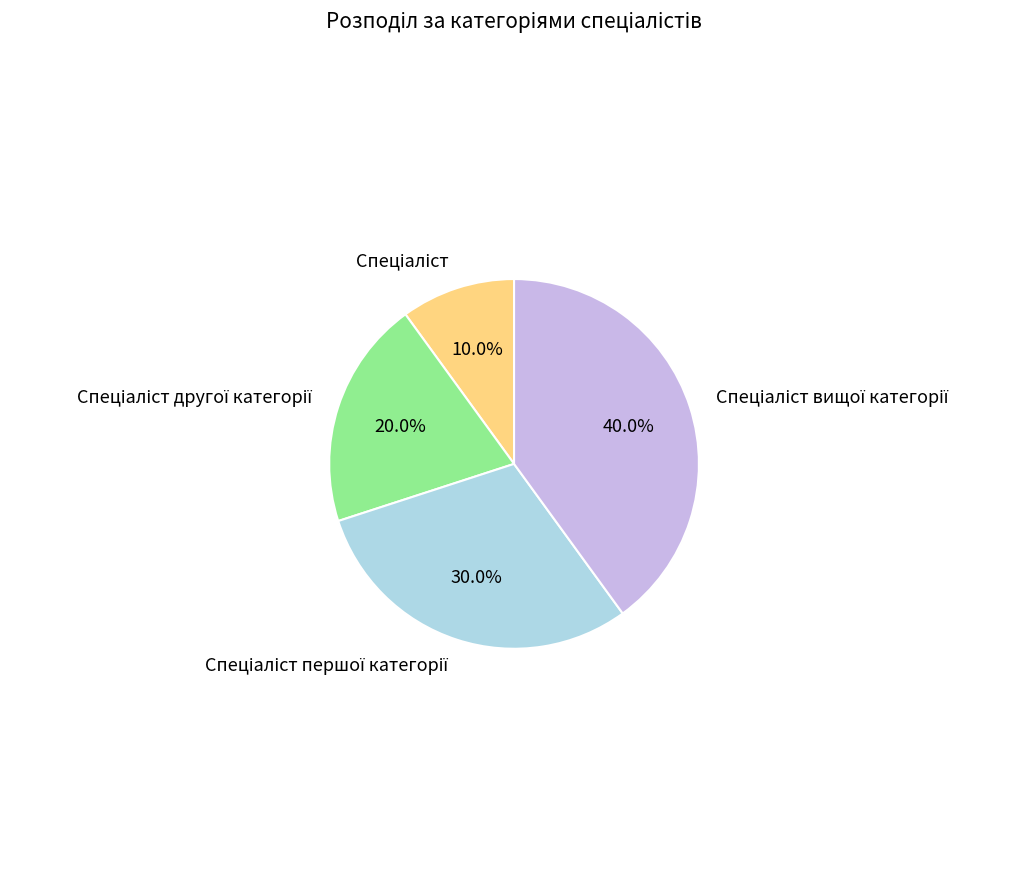

Is there any slice that represents more than half of the pie?

No